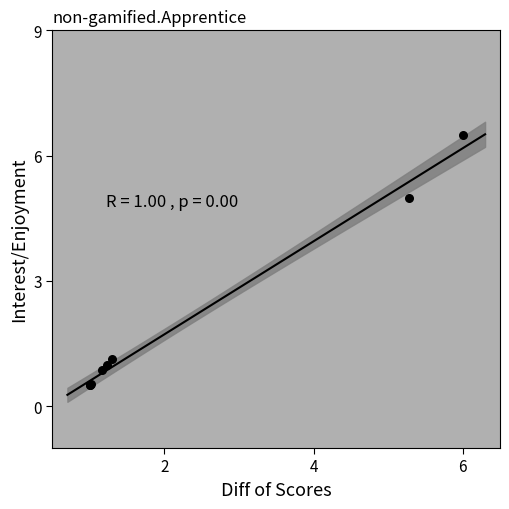

What Y value in the scatter plot is closest to 3?

1.1